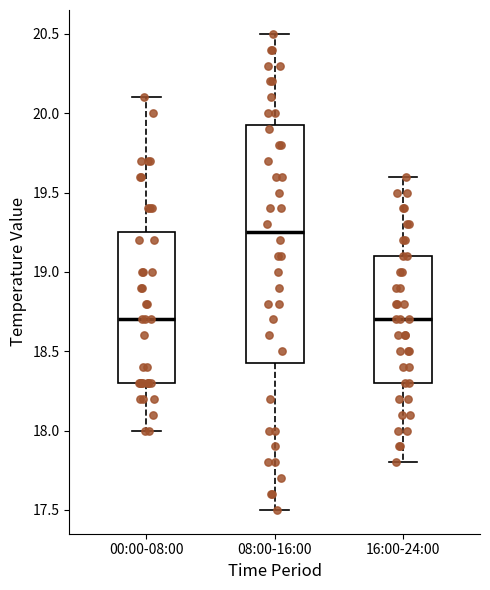

Where does the lower whisker of the box for 00:00-08:00 end on the y-axis? The values are not printed on the chart, so give them approximately, as read against the axis.

18.00